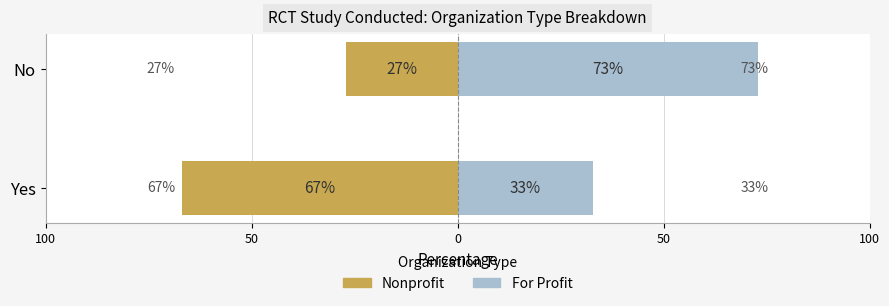

Rank the series by their average value, from highest to lowest.

For Profit, Nonprofit